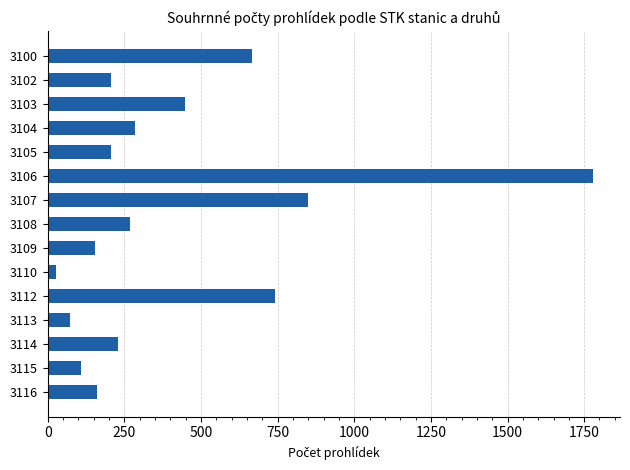

Where is the data nearest to the value 903?

3107